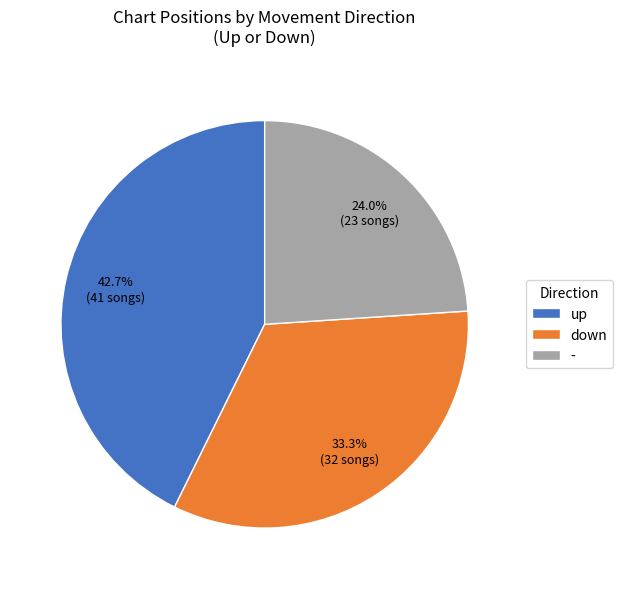

The down slice represents 33% of the pie. True or false?

True